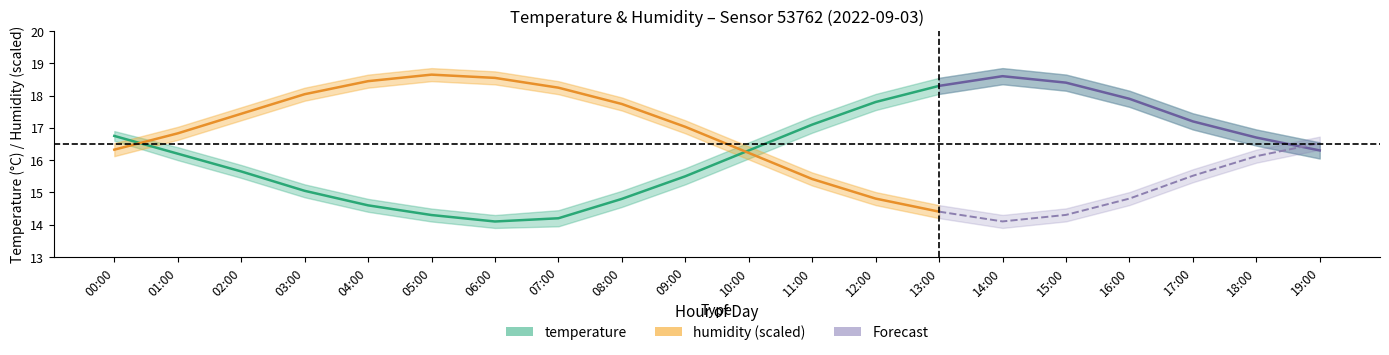

Which series has the largest range (max minus min)?

humidity (scaled)